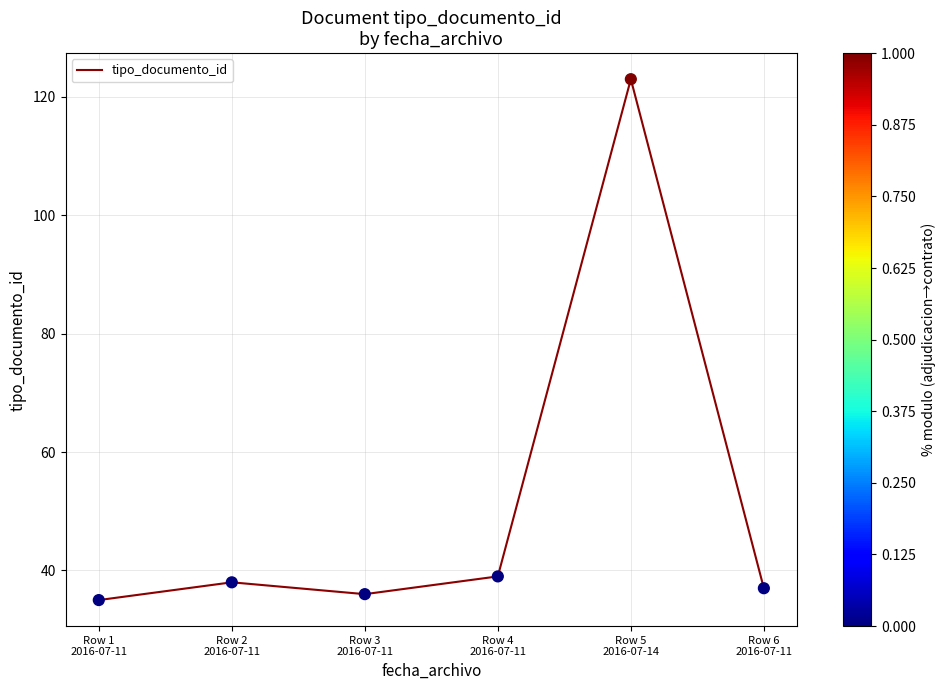

What is the change in value from Row 2
2016-07-11 to Row 6
2016-07-11?

-1